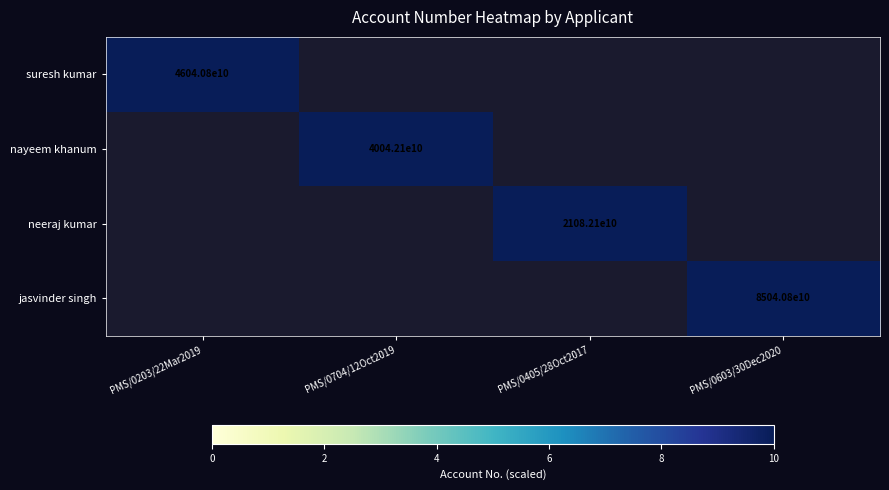

At which label does neeraj kumar first exceed 2108?

PMS/0405/28Oct2017